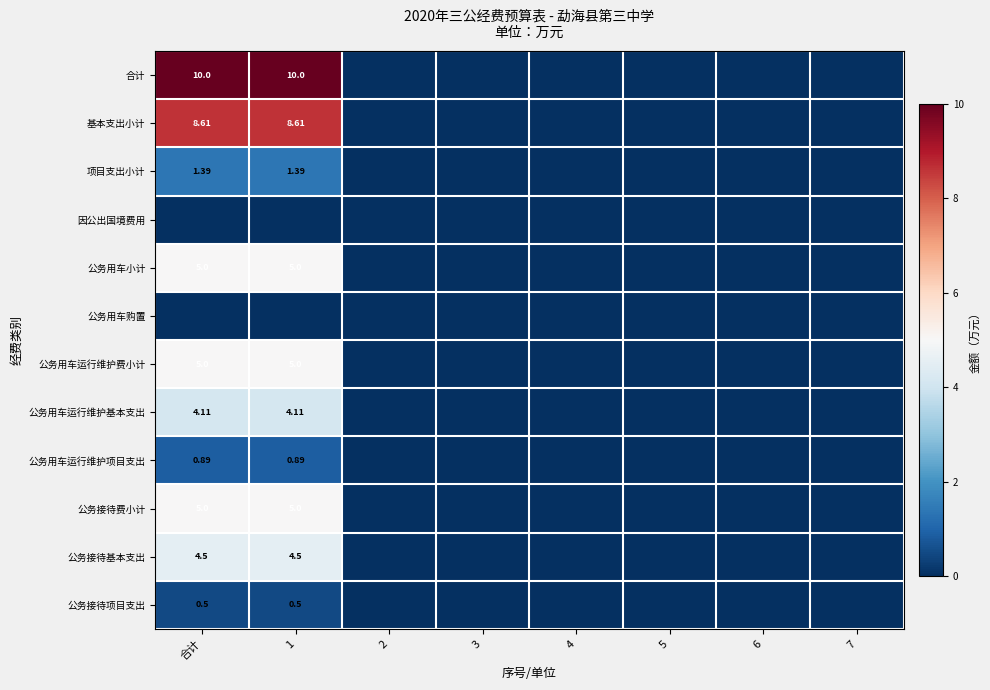

Count the number of data series in this chart.

12